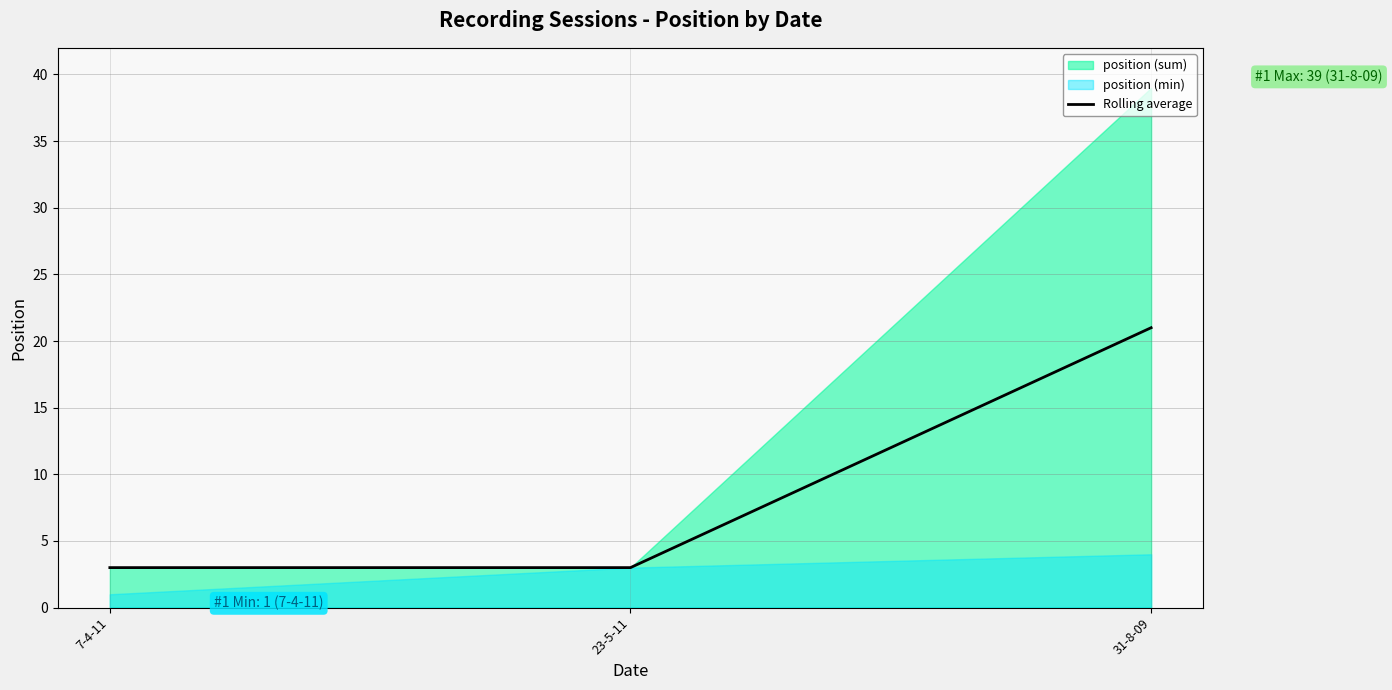

The Rolling average series shows 3 at 7-4-11. True or false?

True